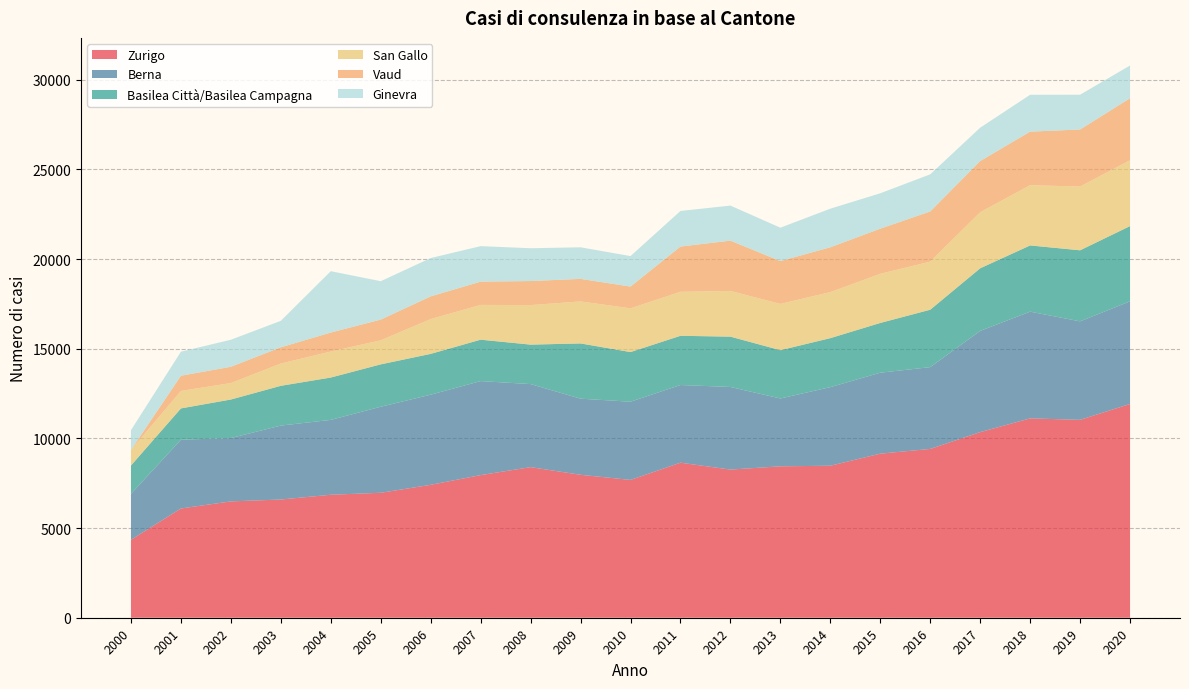

Reading left to right, list all the values displayed in this chart.

Zurigo: 4347	6093	6488	6593	6858	6968	7412	7954	8398	7971	7685	8646	8262	8444	8477	9149	9414	10350	11117	11036	11920
Berna: 2562	3833	3533	4122	4175	4798	5026	5242	4631	4244	4362	4331	4606	3782	4382	4515	4560	5646	5951	5491	5725
Basilea Città/Basilea Campagna: 1579	1747	2148	2218	2362	2363	2276	2309	2201	3081	2768	2745	2807	2694	2732	2774	3202	3491	3693	3963	4195
San Gallo: 870	974	918	1244	1450	1344	1941	1941	2204	2344	2439	2455	2548	2582	2567	2741	2683	3126	3361	3555	3674
Vaud: 0	848	908	903	1058	1153	1266	1296	1341	1256	1213	2522	2805	2386	2500	2517	2797	2853	2985	3181	3455
Ginevra: 1101	1340	1507	1477	3422	2140	2136	1979	1829	1761	1700	1984	1954	1862	2152	1973	2070	1861	2055	1940	1826